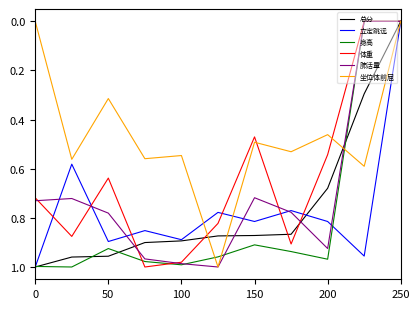

How many times do 总分 and 立定跳远 cross each other?

1